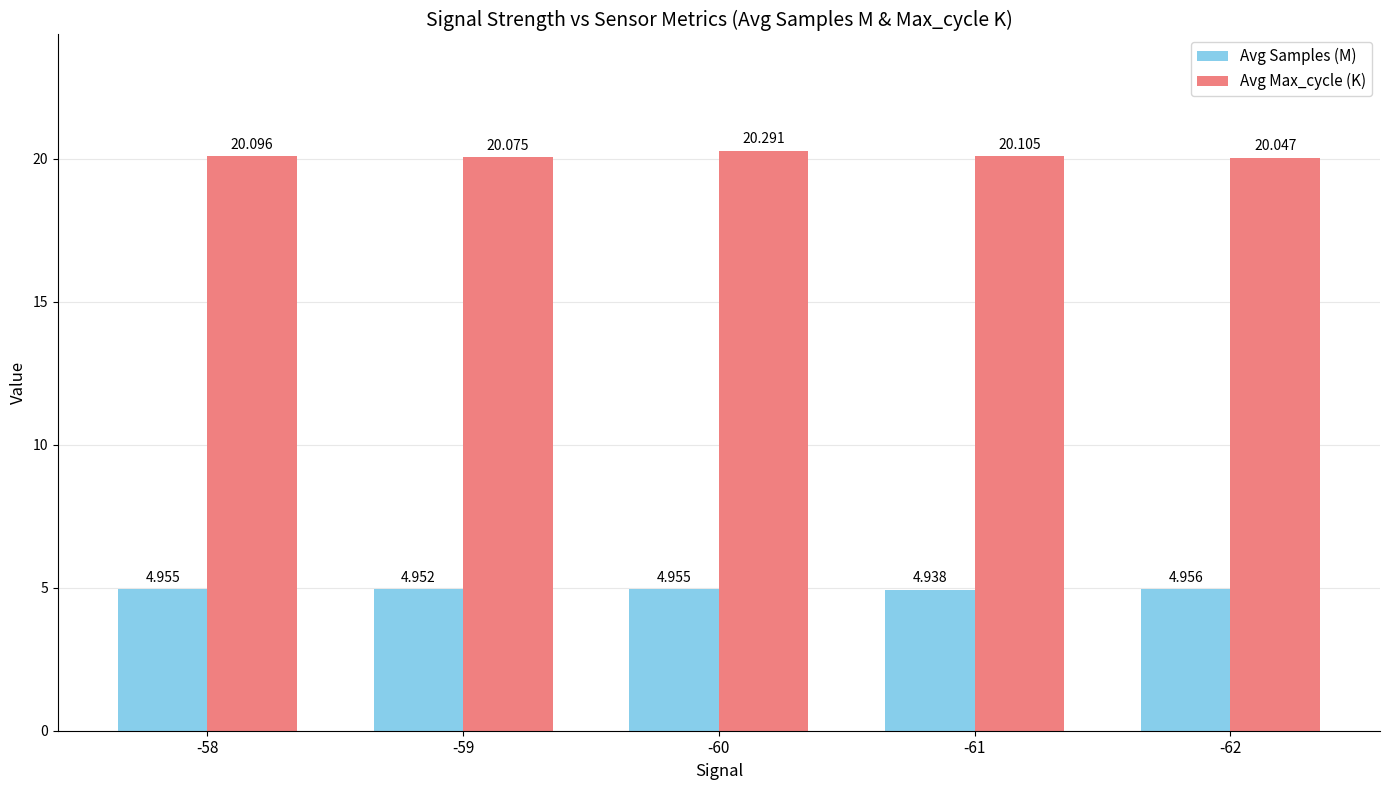

At how many categories does at least one series exceed 19?

5